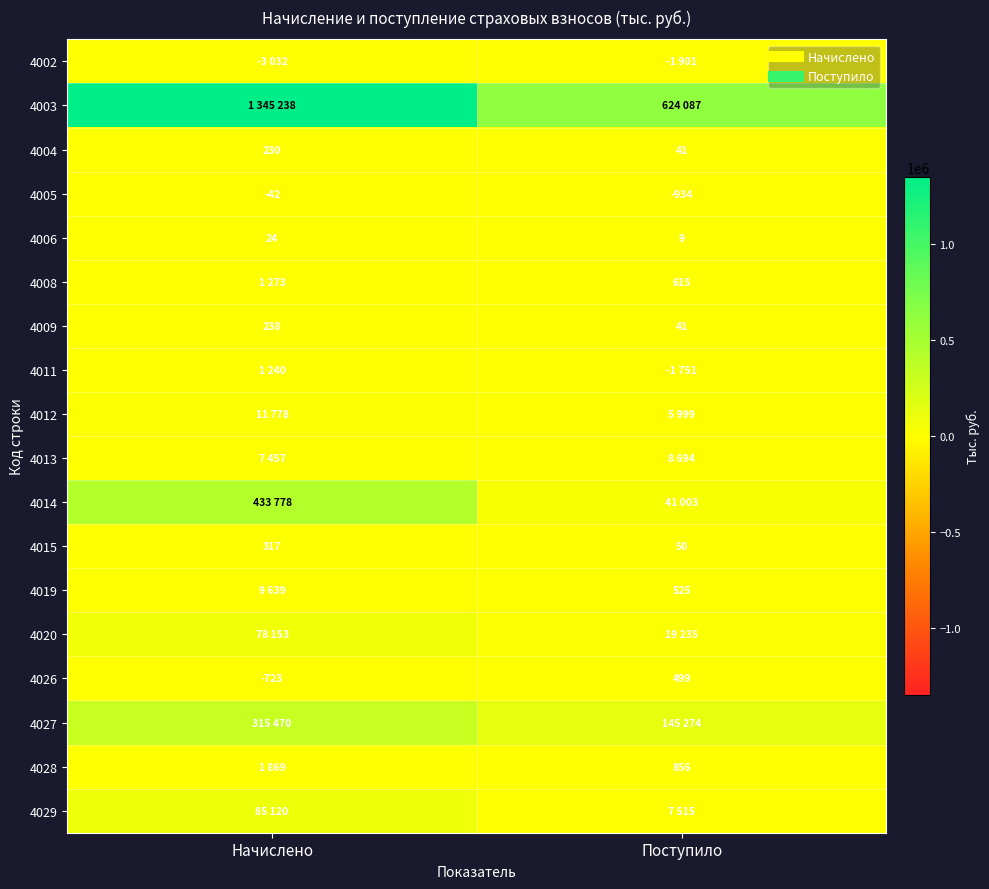

How many series are shown in this chart?

18